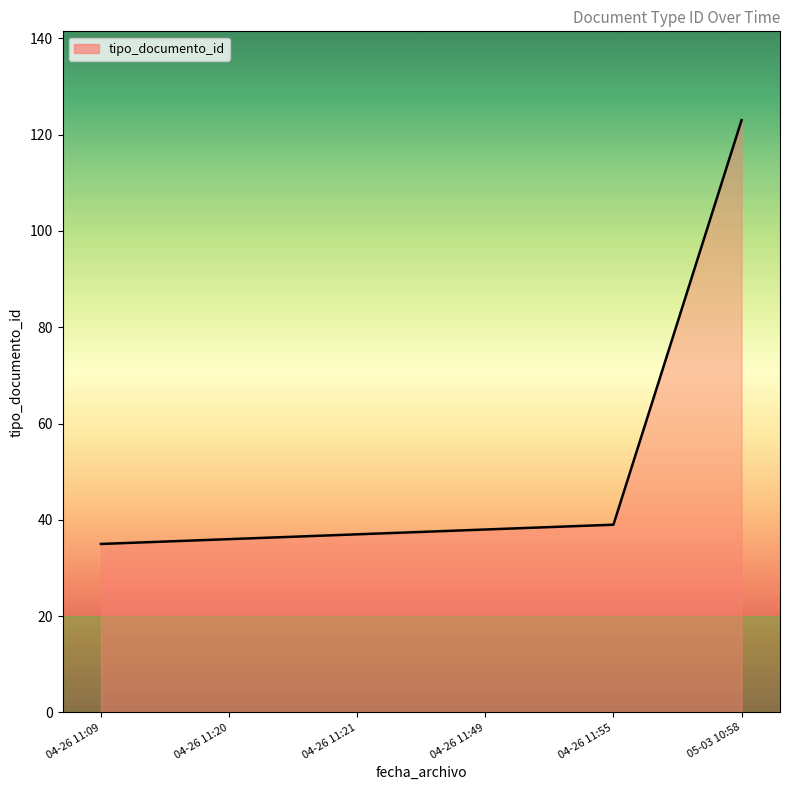

How many values are below 38?

3